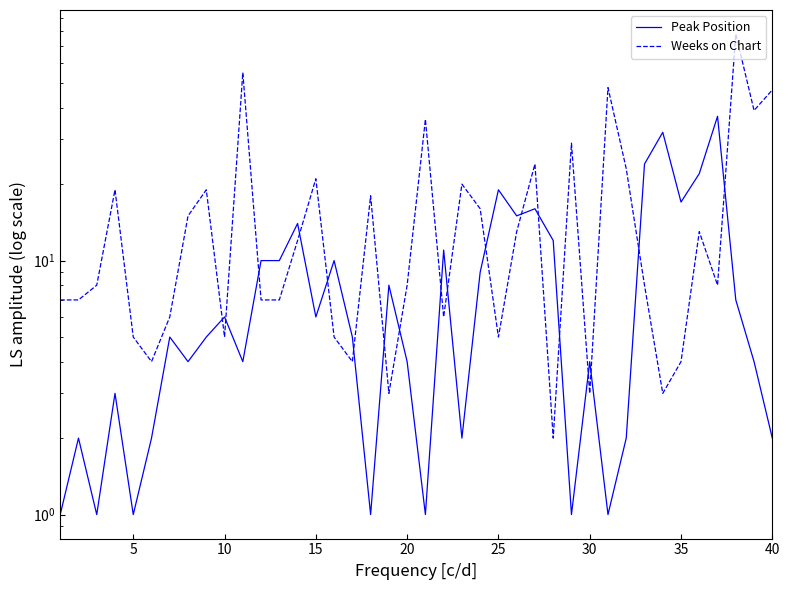

Where is the first local maximum for Weeks on Chart?

15